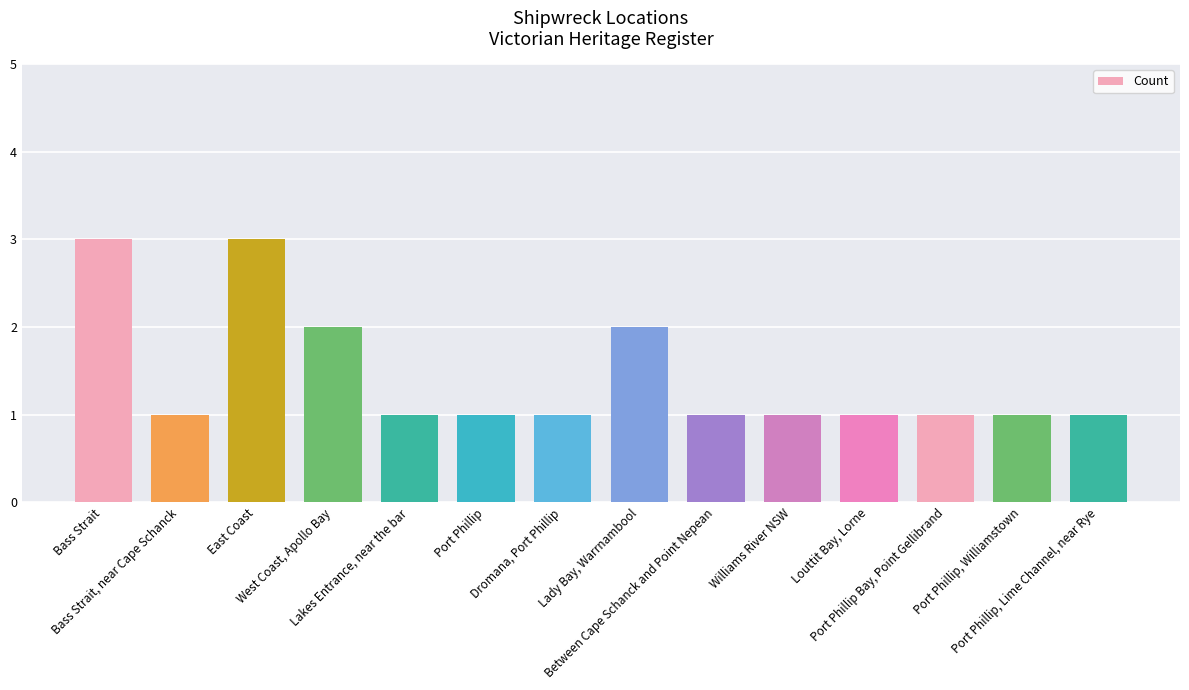

What is the maximum value shown in the chart?

3